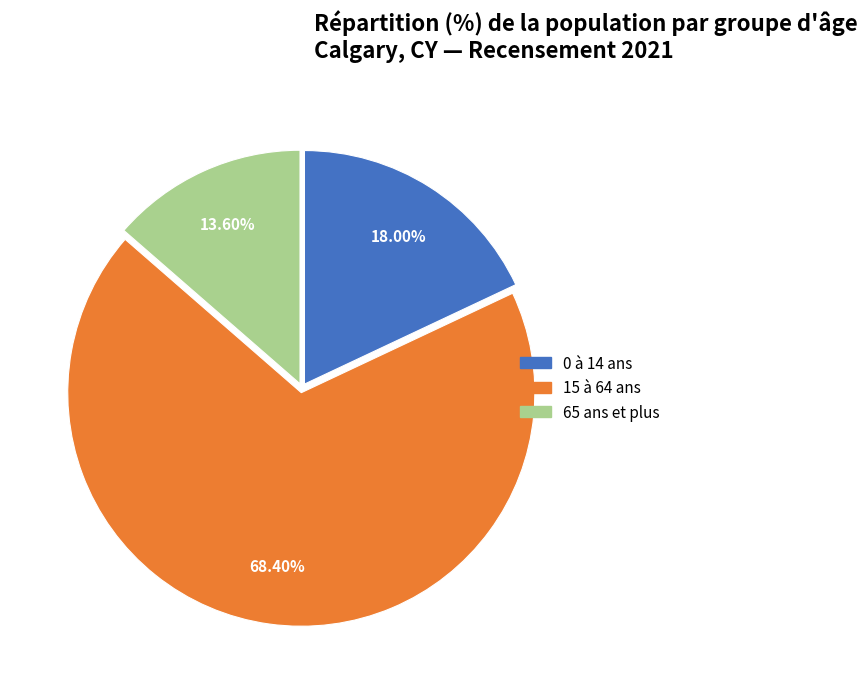

The 65 ans et plus slice represents 28% of the pie. True or false?

False